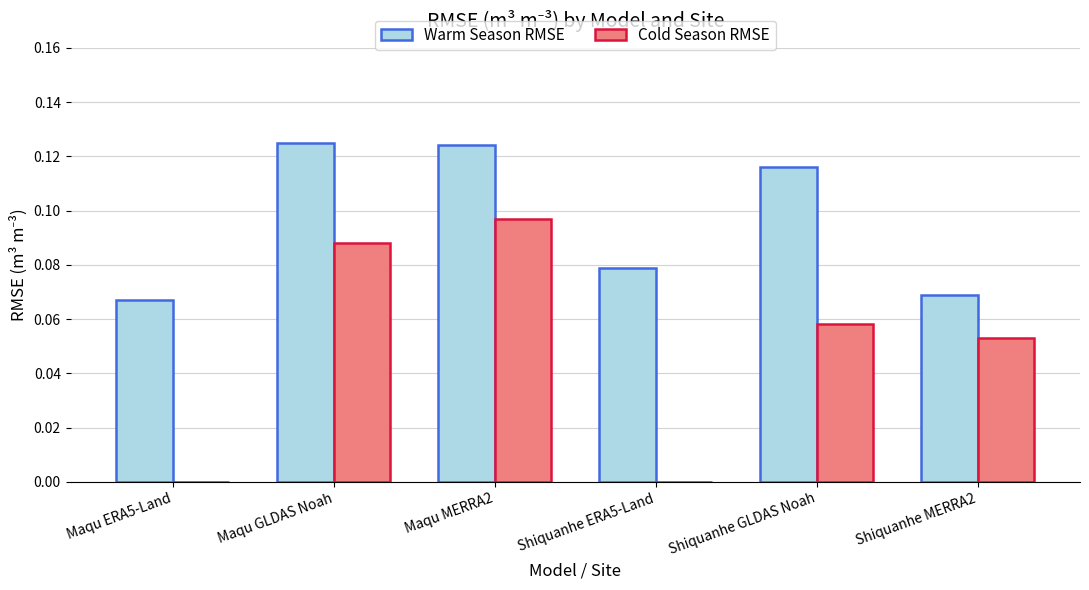

Which series changed the most between Maqu MERRA2 and Shiquanhe GLDAS Noah?

Cold Season RMSE